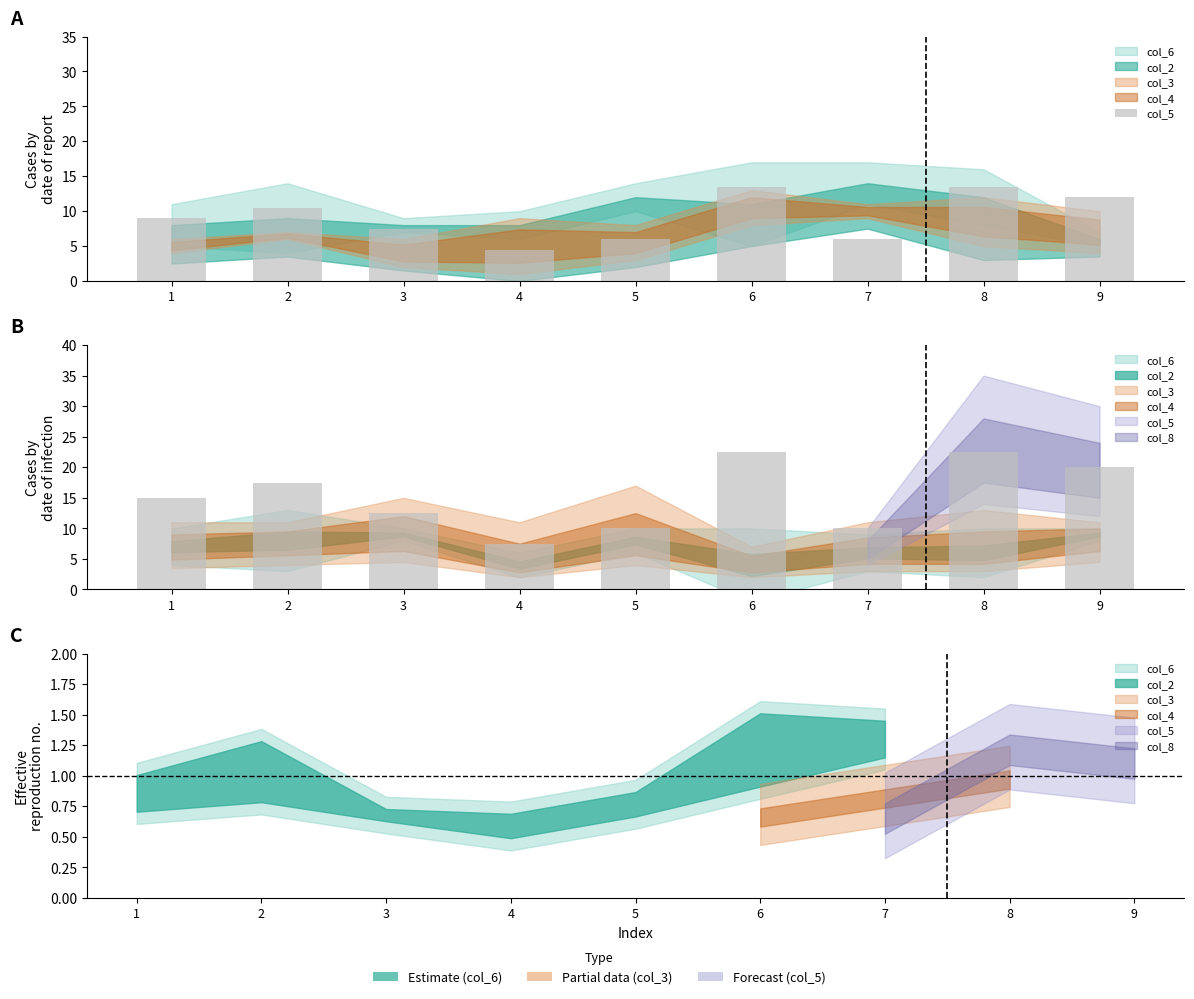

Rank the categories by value from highest to lowest.

6, 8, 9, 2, 1, 3, 5, 7, 4